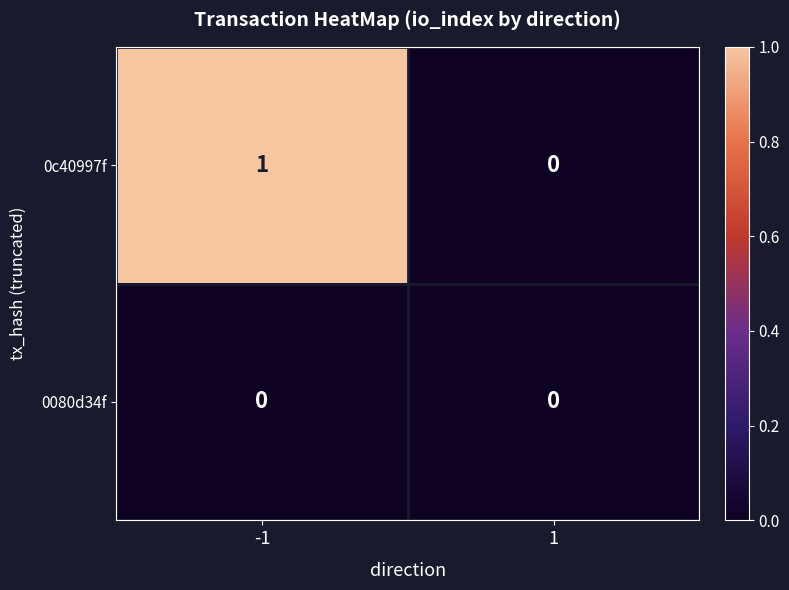

What is the difference between the highest and lowest values at -1?

1